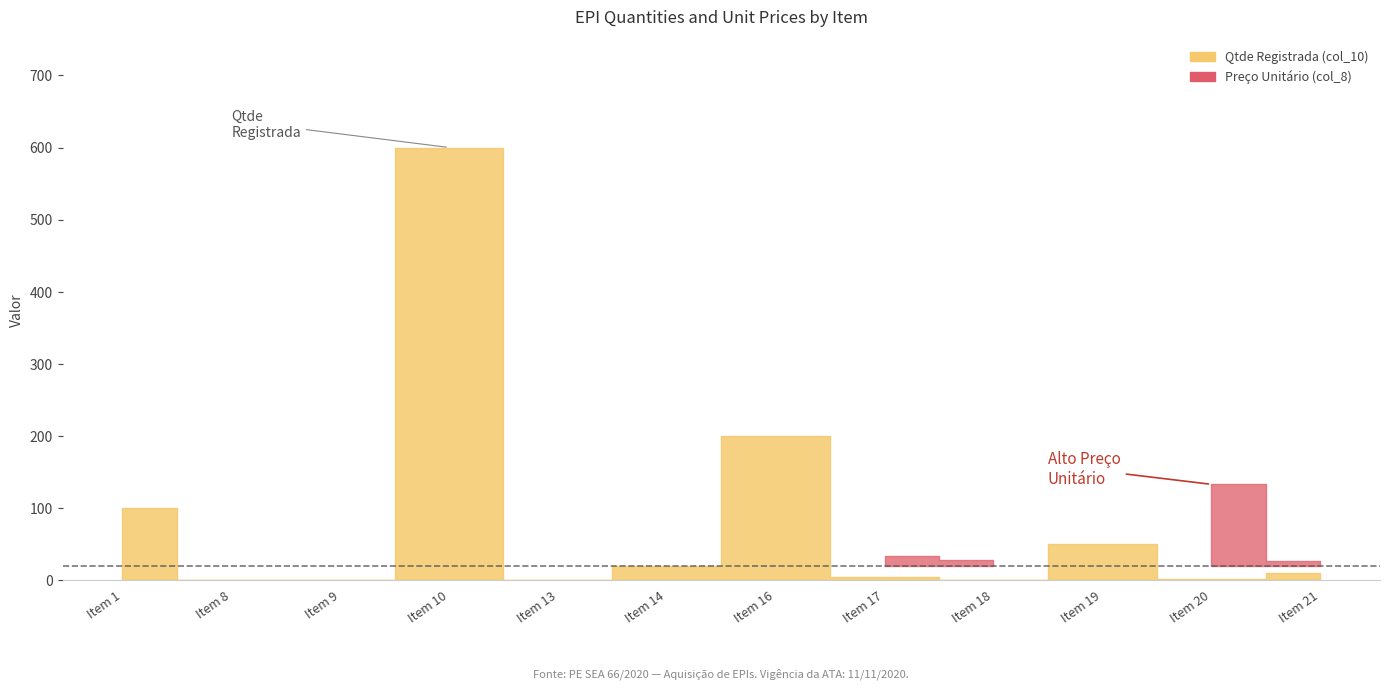

Rank the series at Item 8 from lowest to highest value.

Qtde Registrada (col_10), Preco Unitario (col_8)